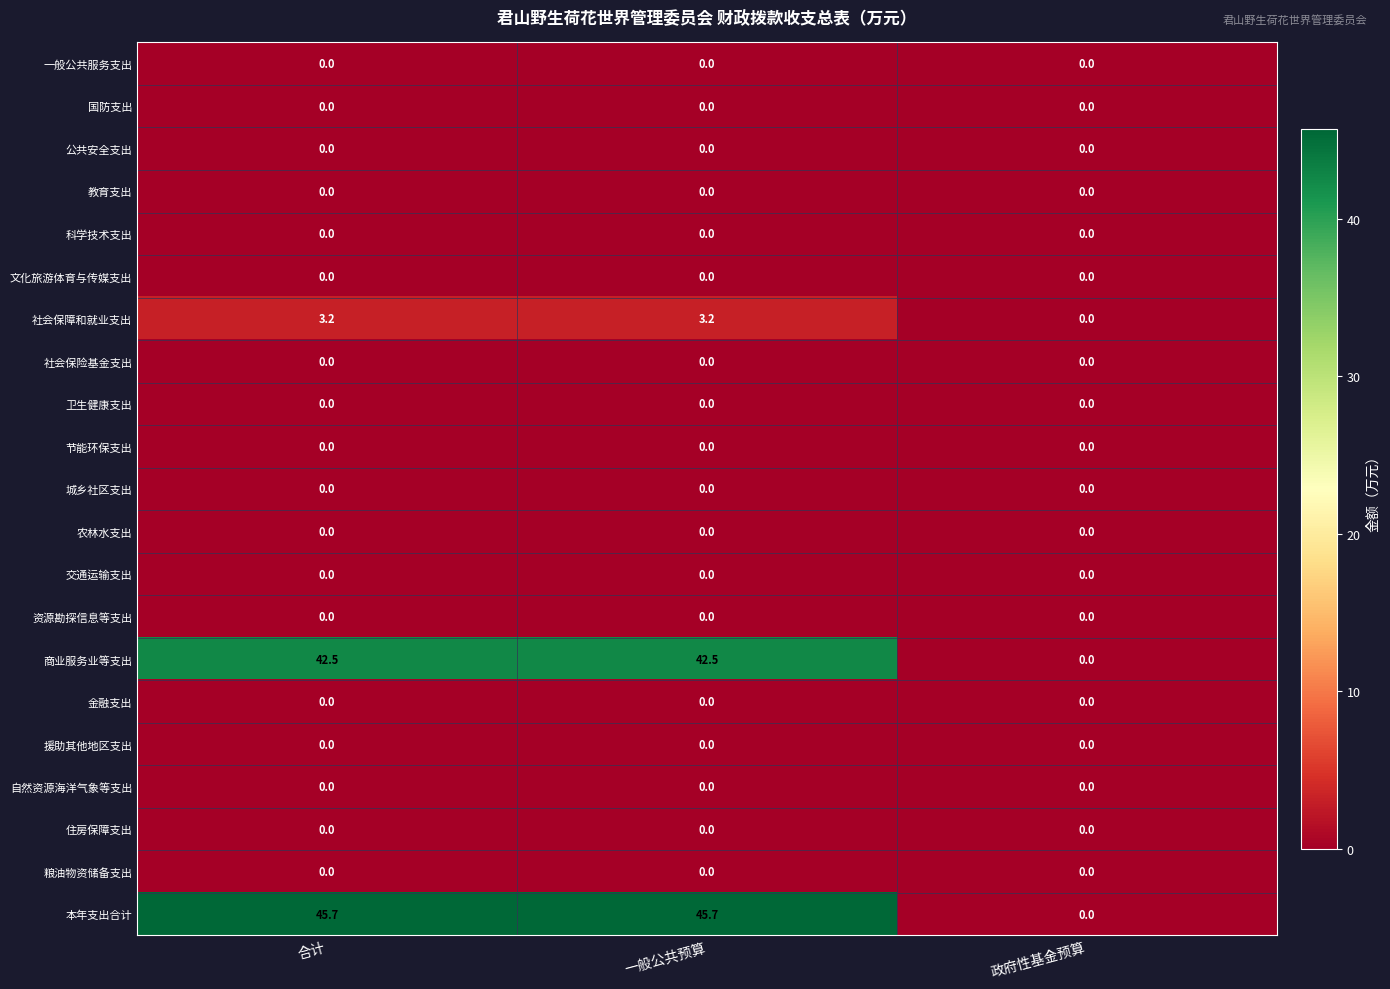

Where is 本年支出合计 nearest to the value 22?

政府性基金预算